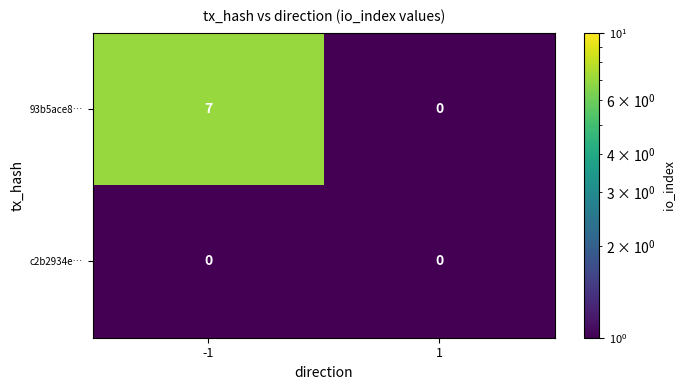

What is the difference between the maximum and minimum values in the 93b5ace8… series?

7